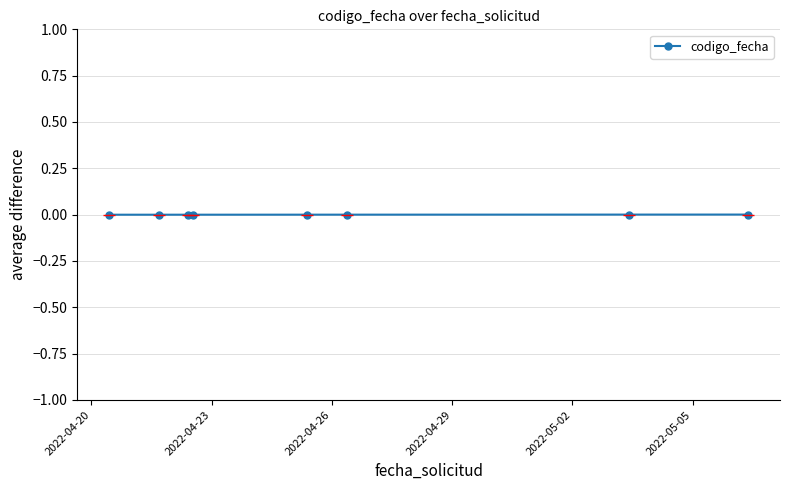

The value at 7 is -0.0. True or false?

False